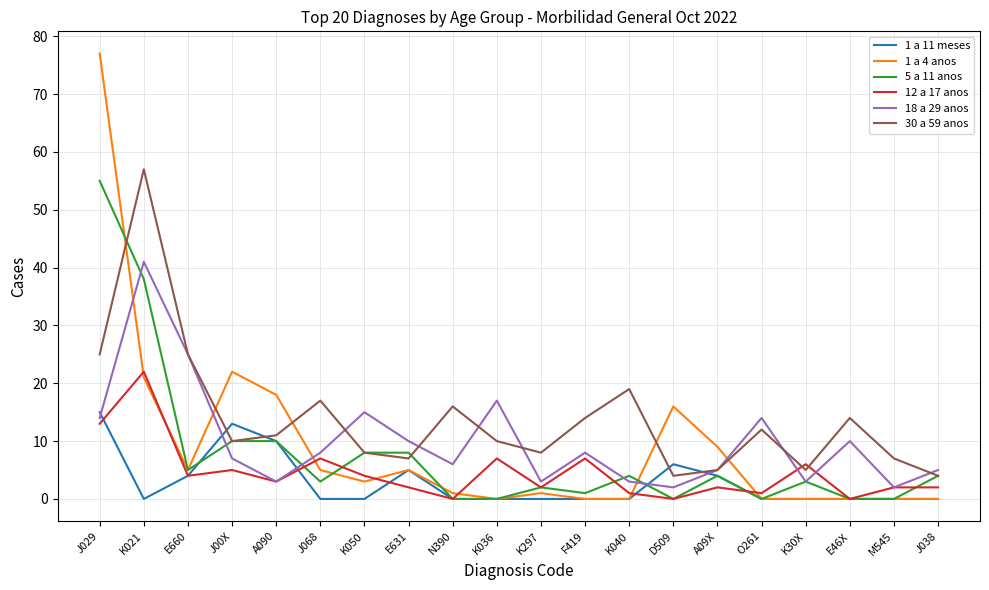

Where does the 30 a 59 anos series first go above 11?

J029